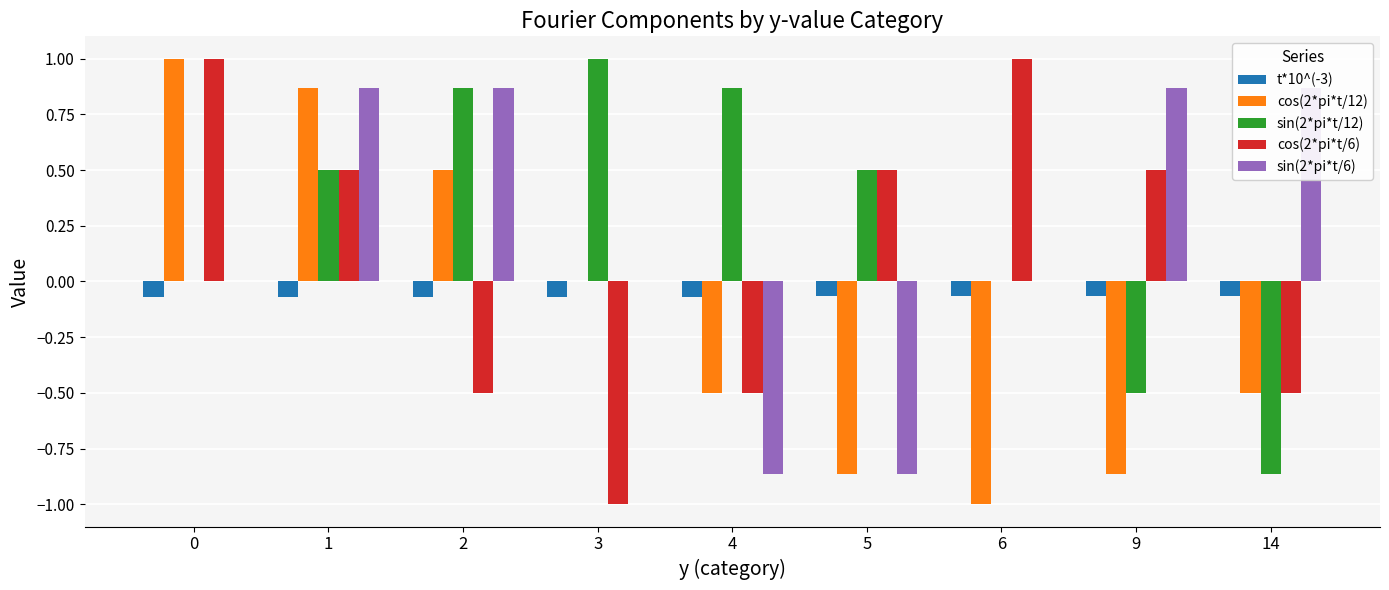

What is the maximum value shown in the chart?

1.0